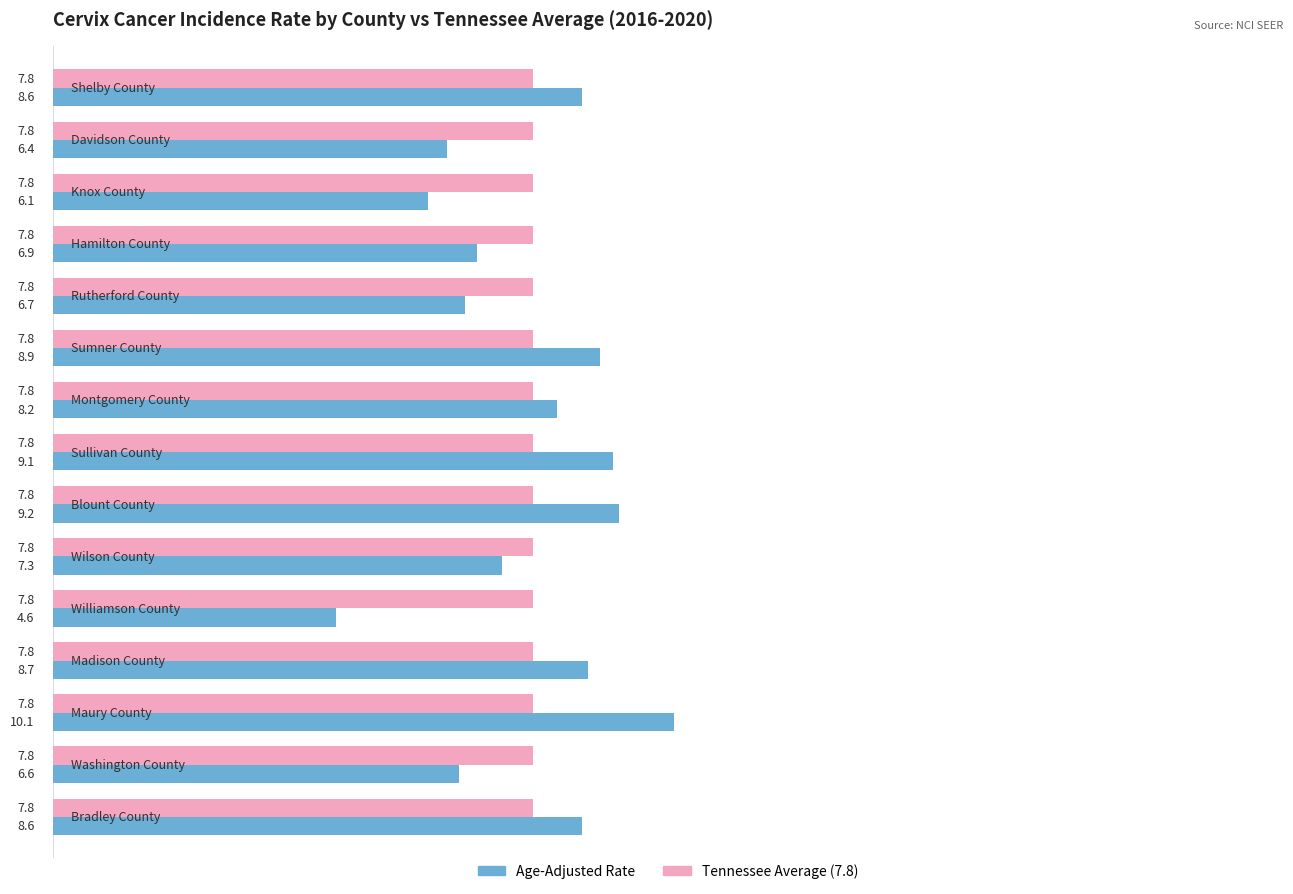

What is the smallest value displayed?

4.6